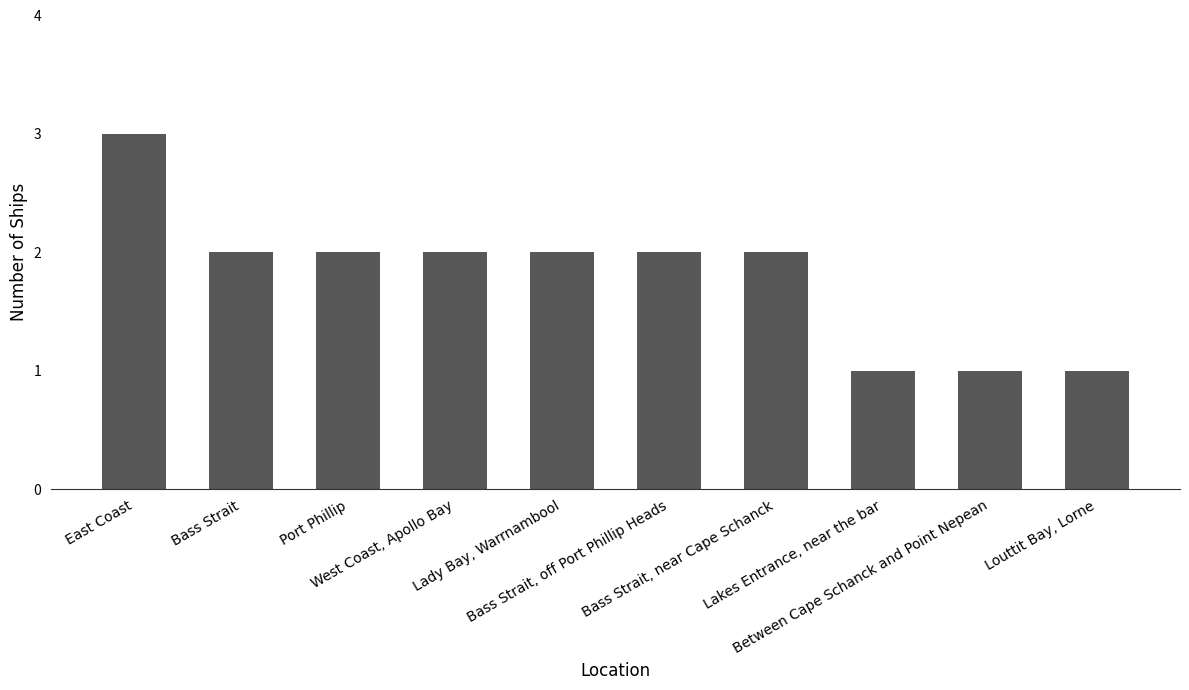

What is the maximum value shown in the chart?

3